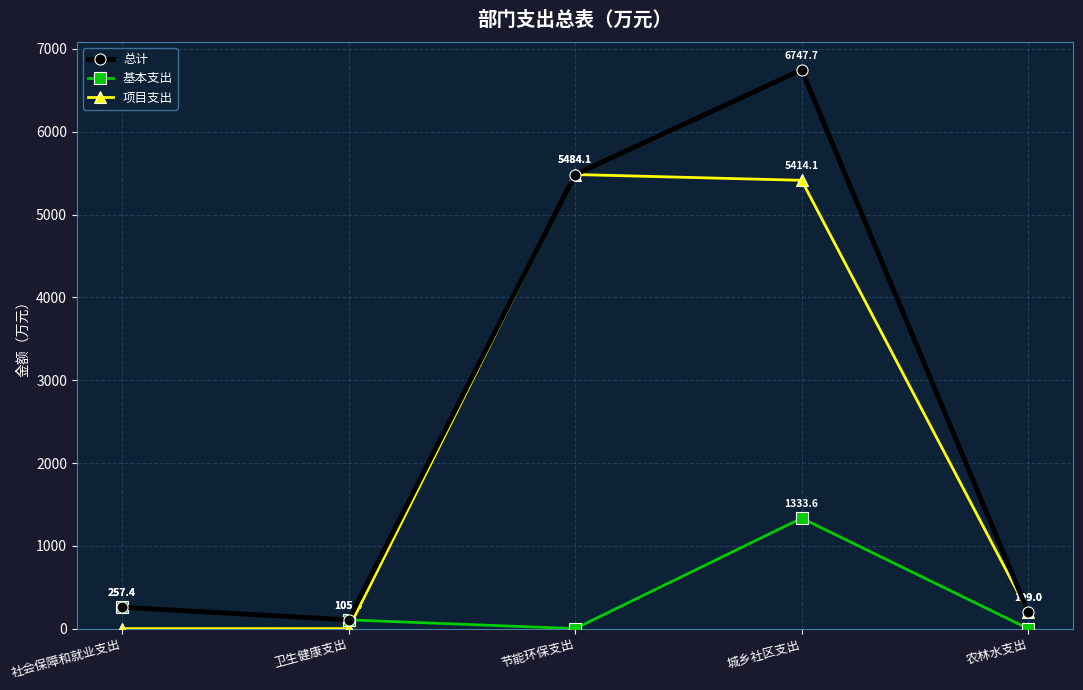

How many data points in 基本支出 are above 105?

3